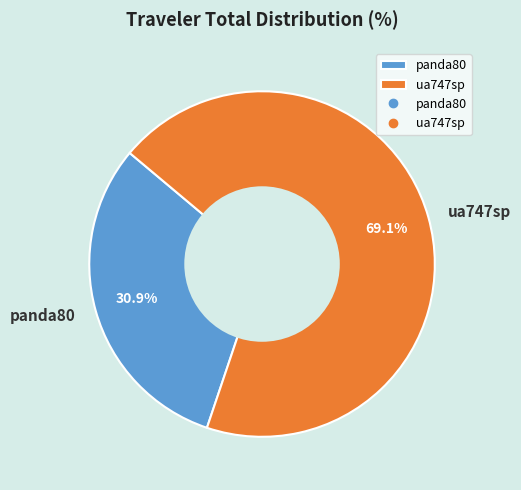

Which slice is the smallest?

panda80